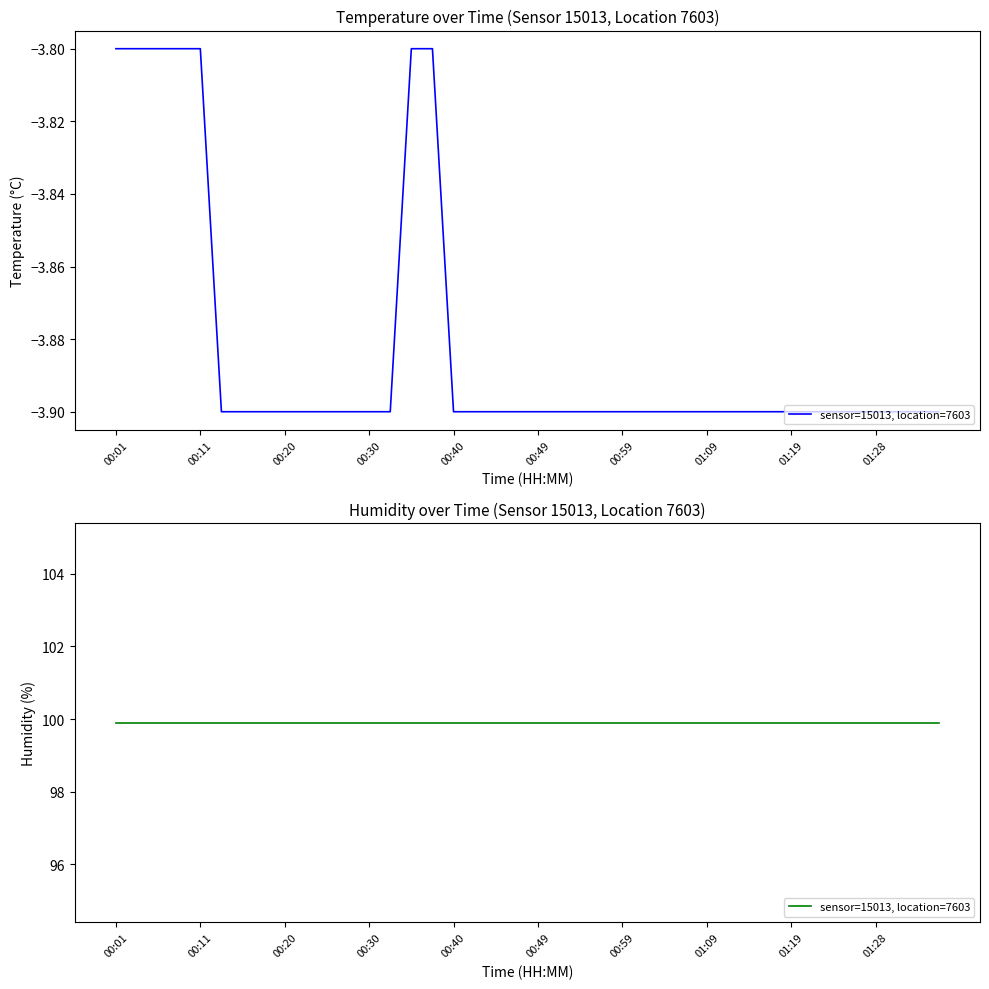

Which has a higher value, 01:06 or 01:31?

01:06